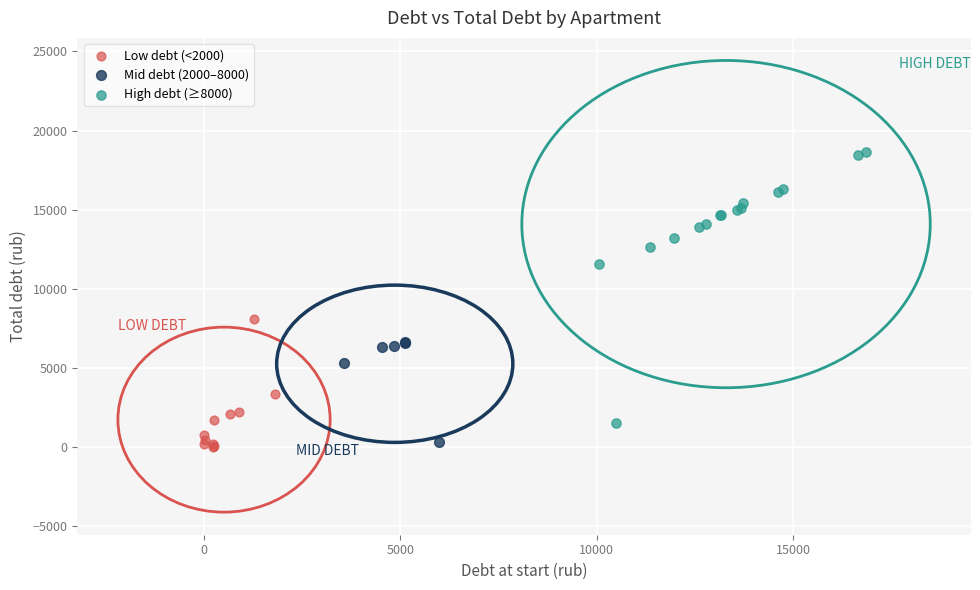

Which series contains the highest Y value?

High debt (≥8000)